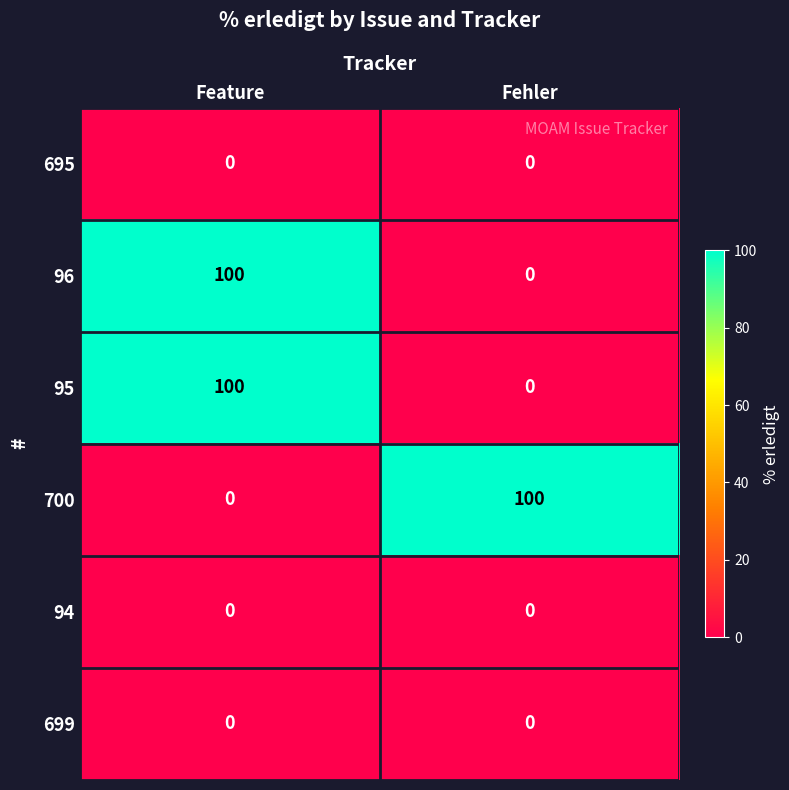

Reading left to right, extract all data points from this chart.

695: 0	0
96: 100	0
95: 100	0
700: 0	100
94: 0	0
699: 0	0